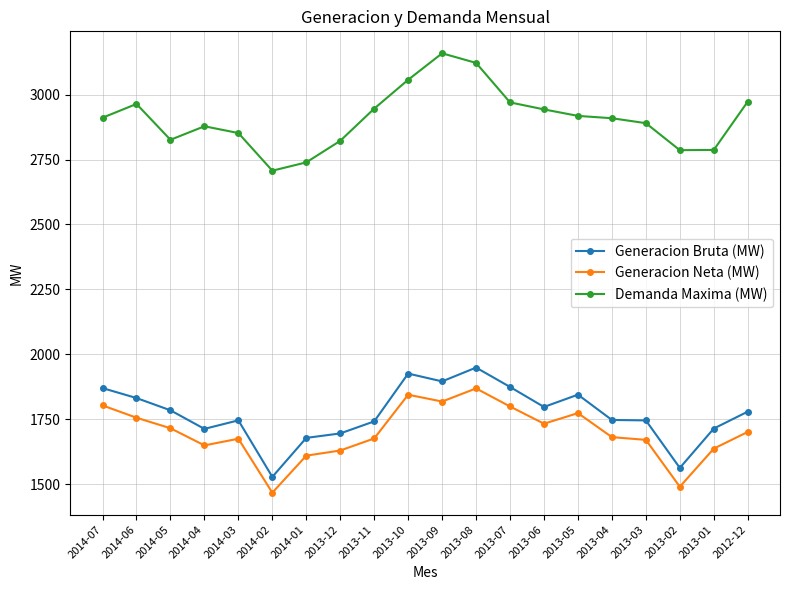

True or false: Generacion Neta (MW) and Demanda Maxima (MW) intersect in this chart.

False